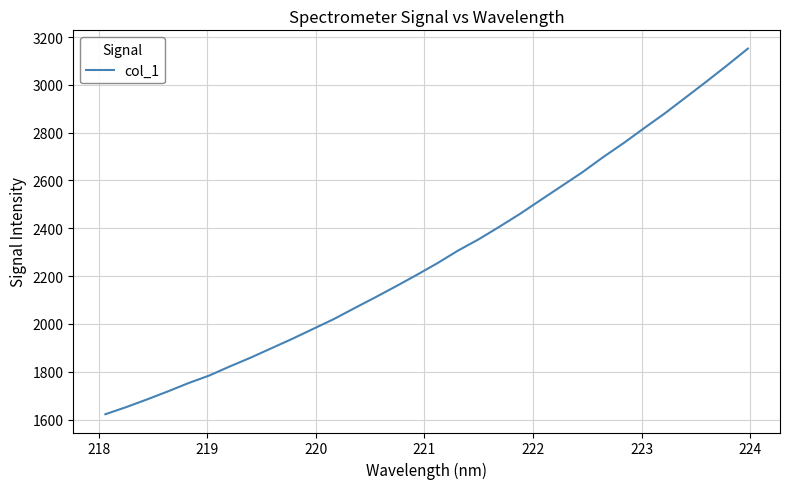

How many values exceed 2253?

16